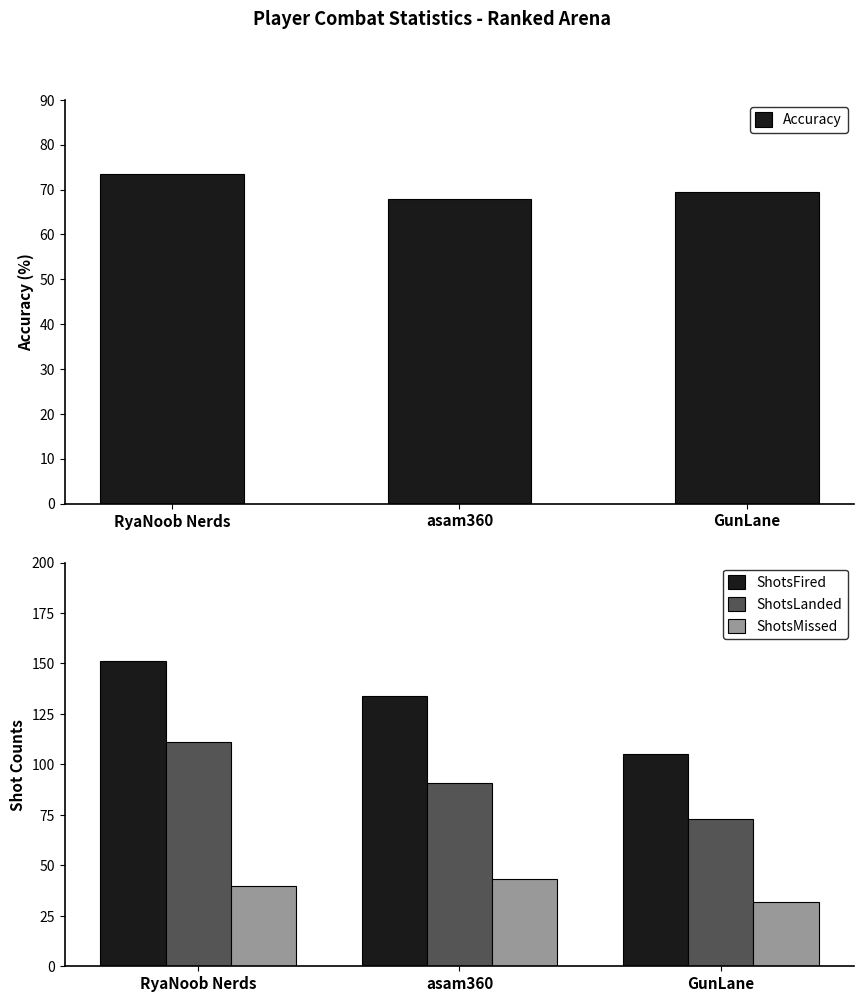

What is the minimum value shown in the chart?

32.0